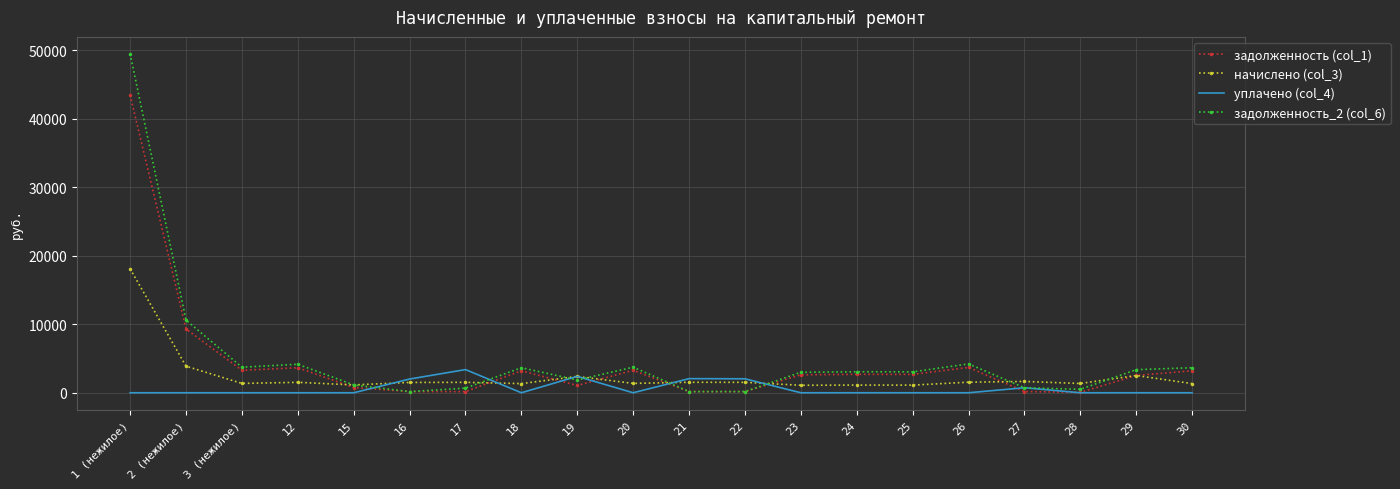

Which series has the largest range (max minus min)?

задолженность_2 (col_6)